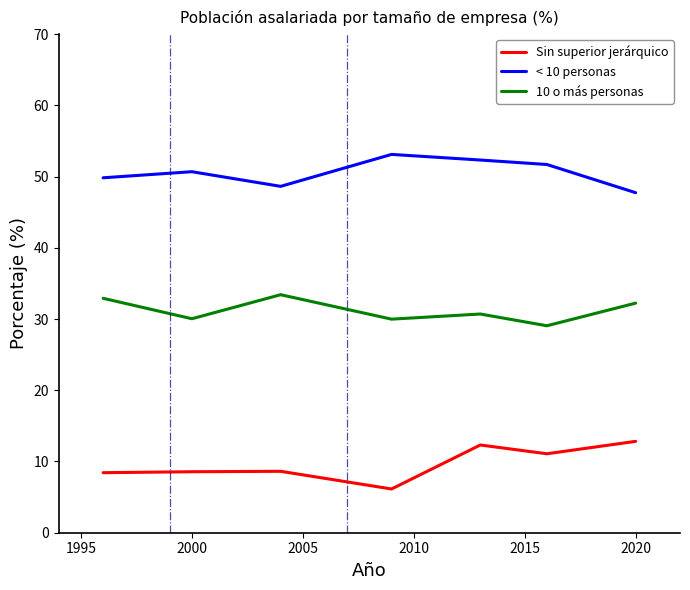

Rank the series by their maximum value, from highest to lowest.

< 10 personas, 10 o más personas, Sin superior jerárquico